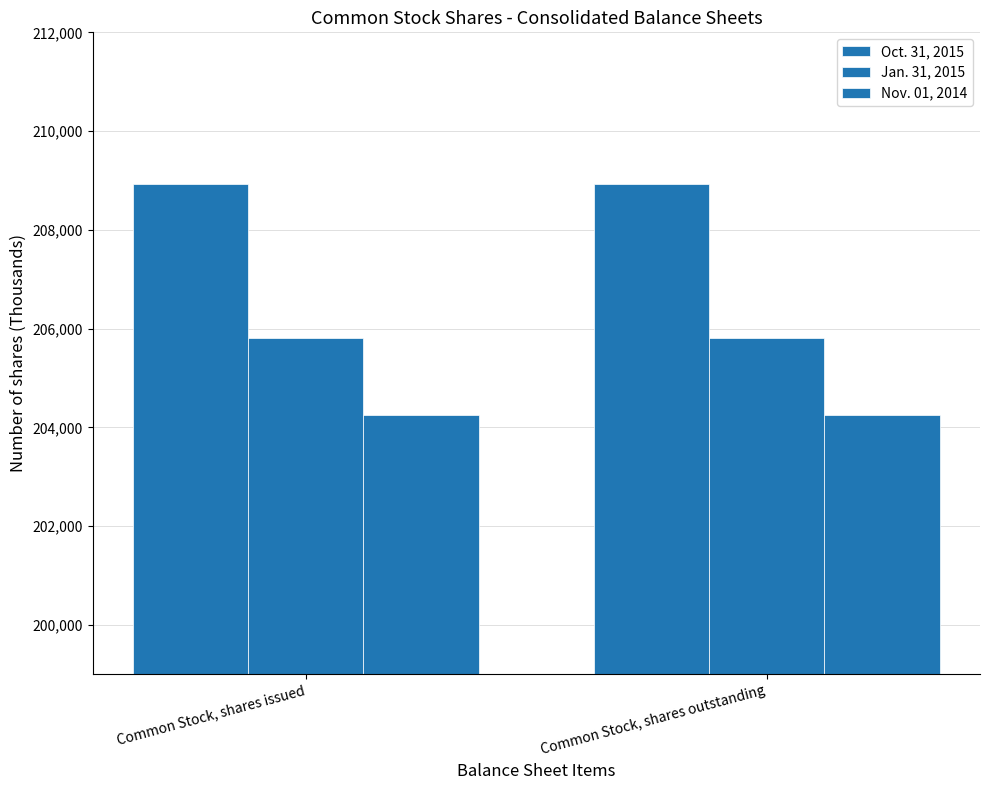

Which series has the largest total across all categories?

Oct. 31, 2015